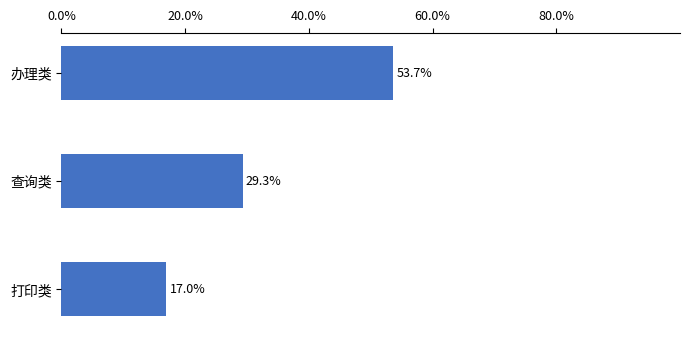

At which label is the value closest to 35?

查询类